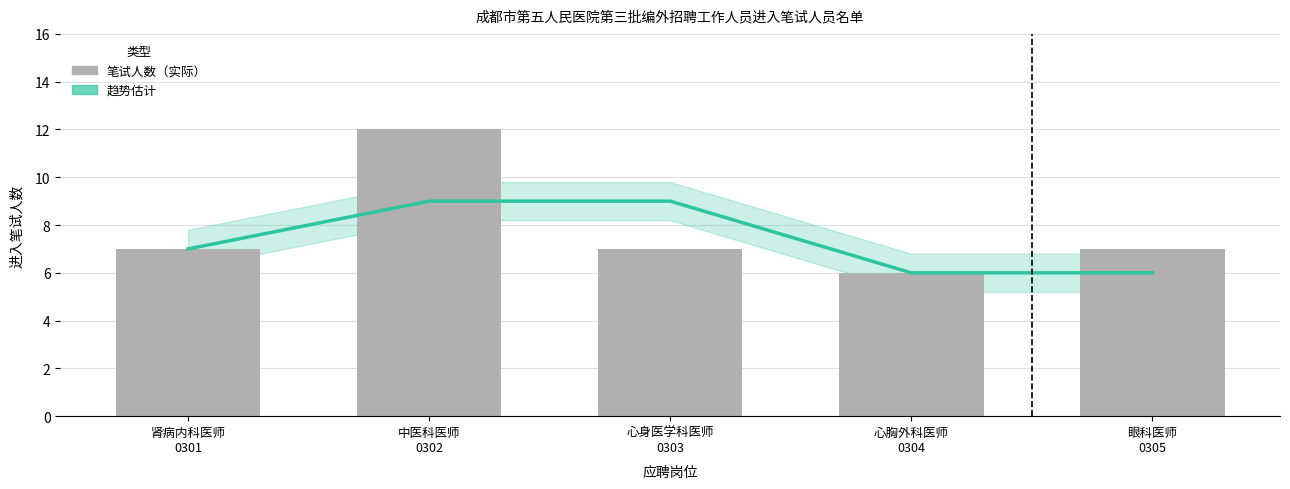

Which series has the largest range (max minus min)?

笔试人数